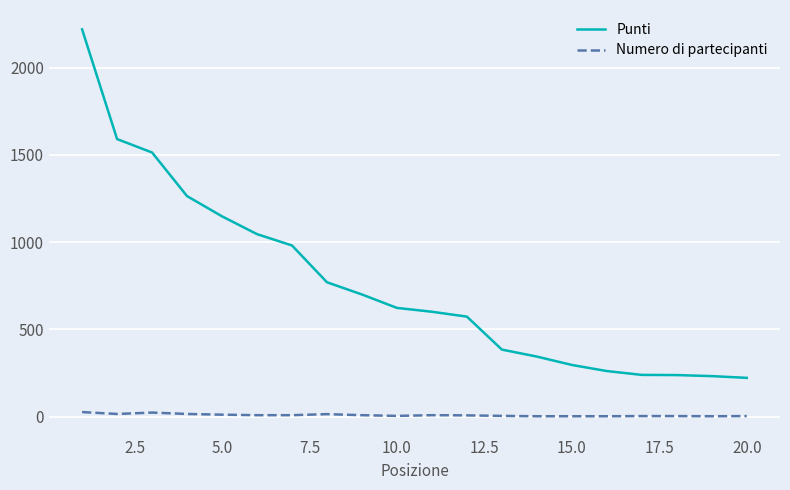

Does the chart display data point markers on the line(s)?

No